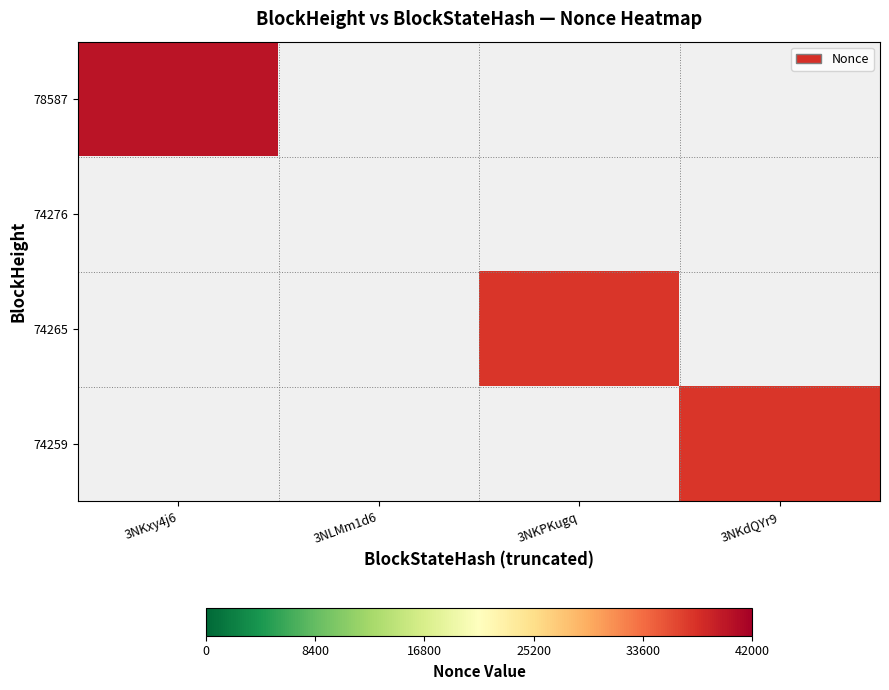

Which label corresponds to the smallest value in the chart?

3NKdQYr9